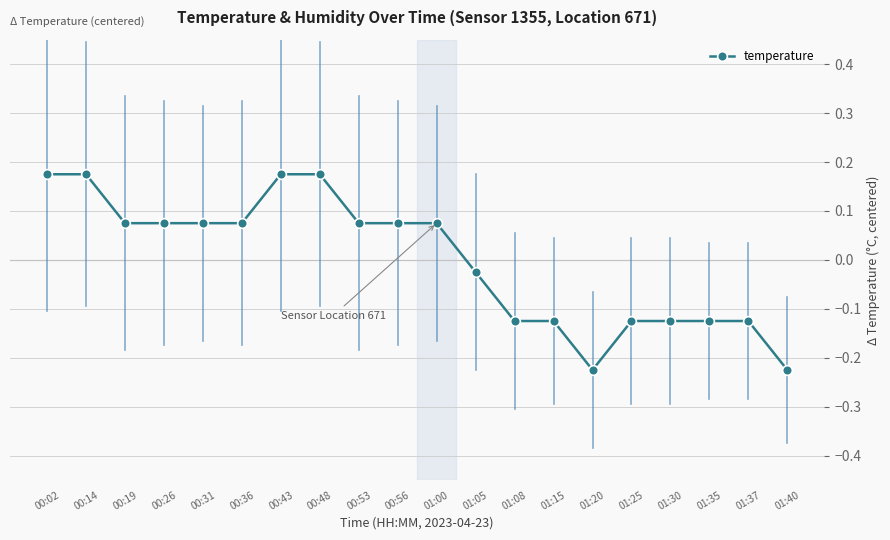

The chart shows a value of 0.1 at 00:43. True or false?

False